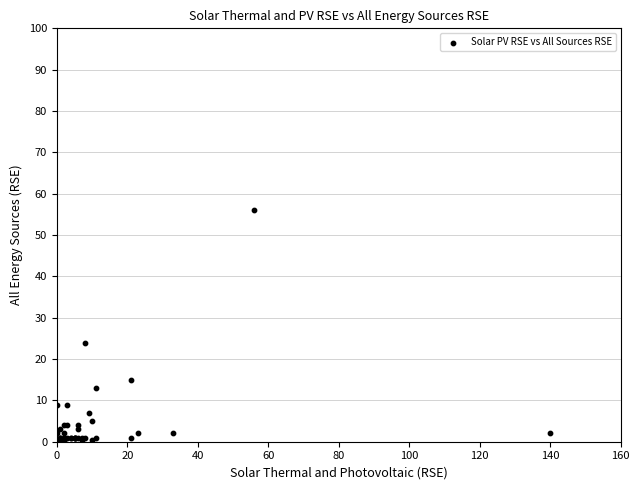

What Y value in the scatter plot is closest to 28?

24.0